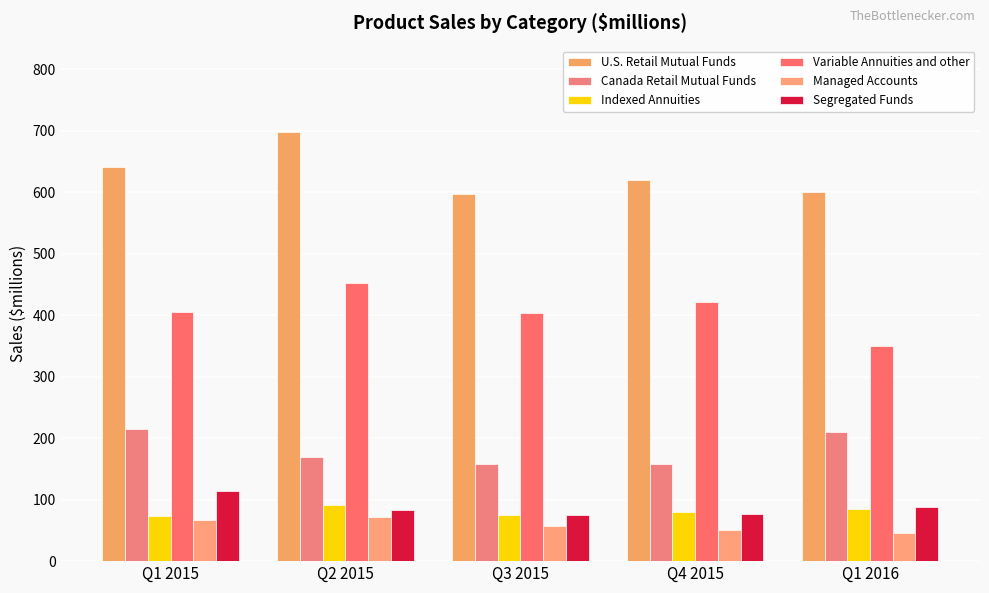

Read the Managed Accounts value at Q4 2015.

51.4